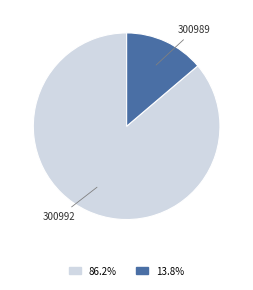

How many segments does this pie chart have?

2